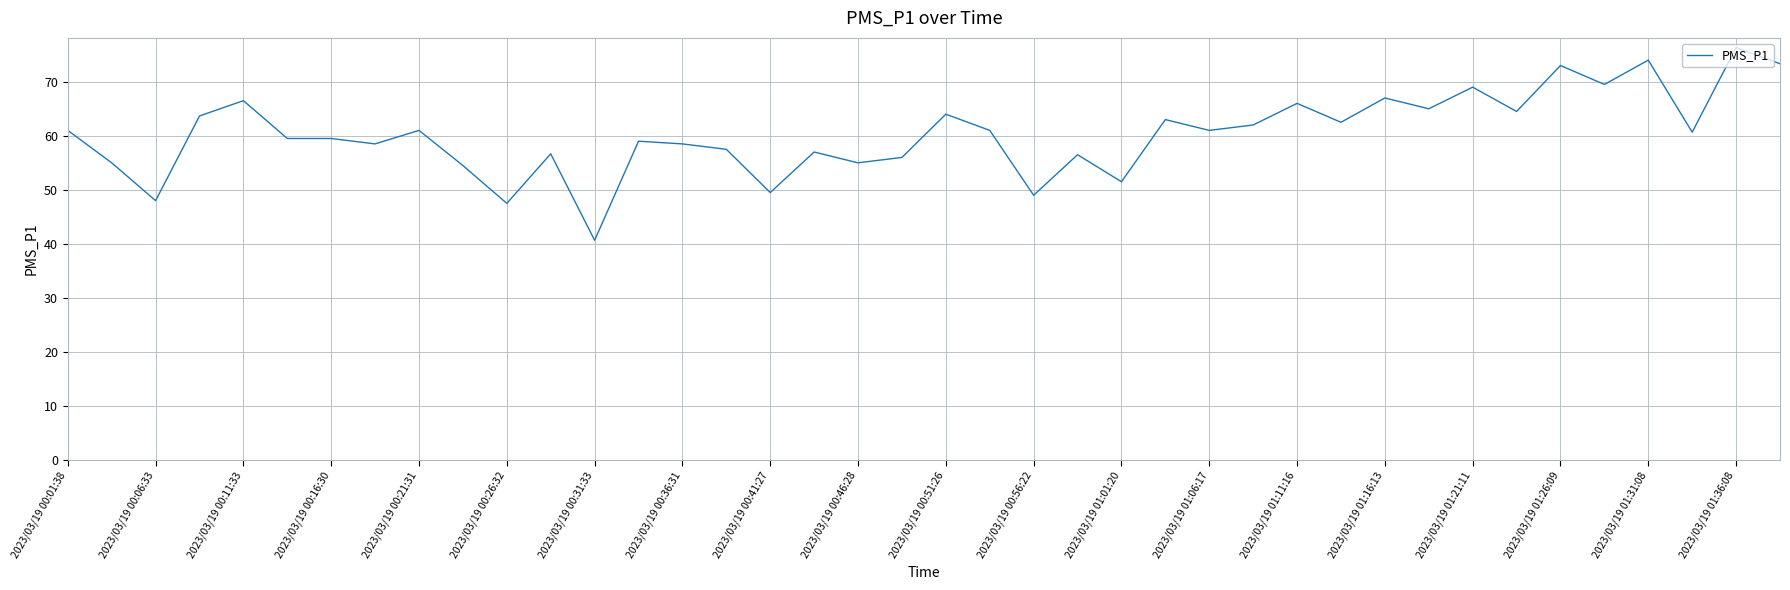

What is the difference between the maximum and minimum values?

35.7